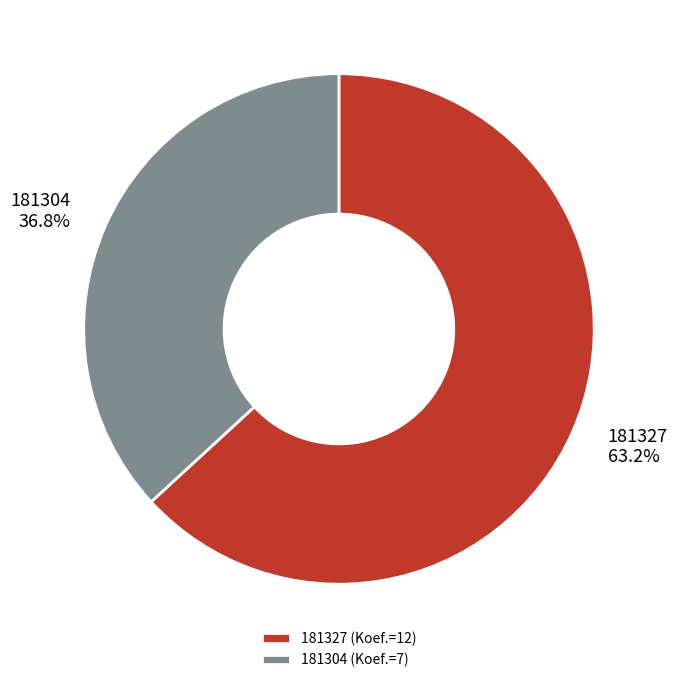

Rank the categories by value from lowest to highest.

181304, 181327